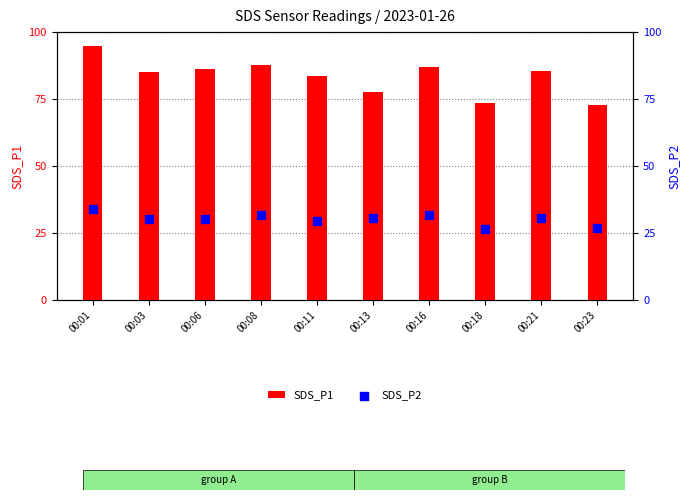

At how many categories does at least one series exceed 87?

3